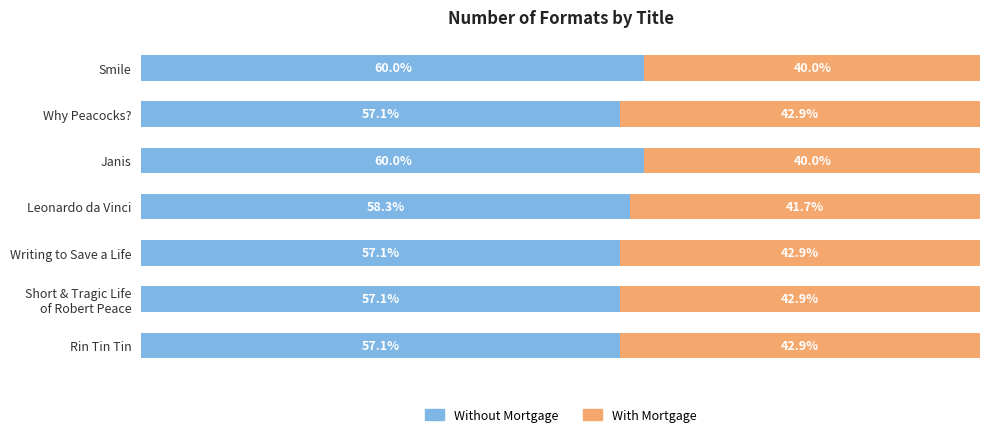

Where is Without Mortgage nearest to the value 58?

Leonardo da Vinci